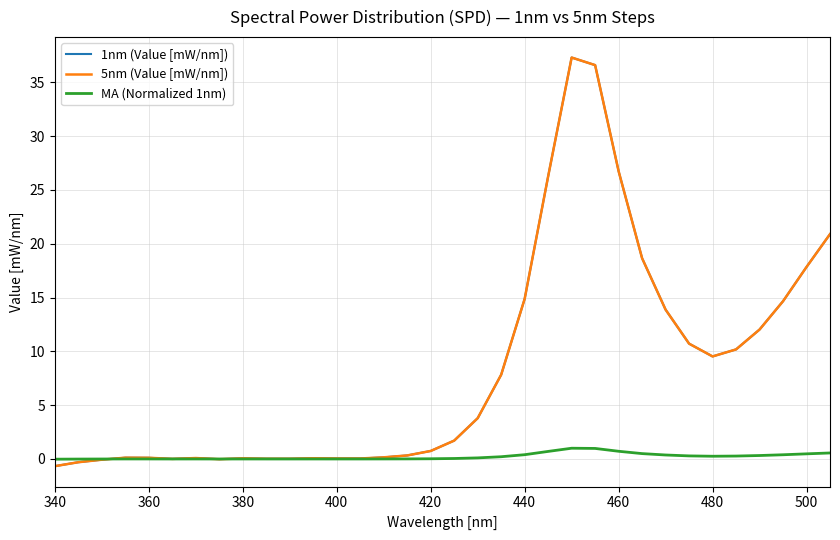

How many times do 1nm (Value [mW/nm]) and MA (Normalized 1nm) cross each other?

3